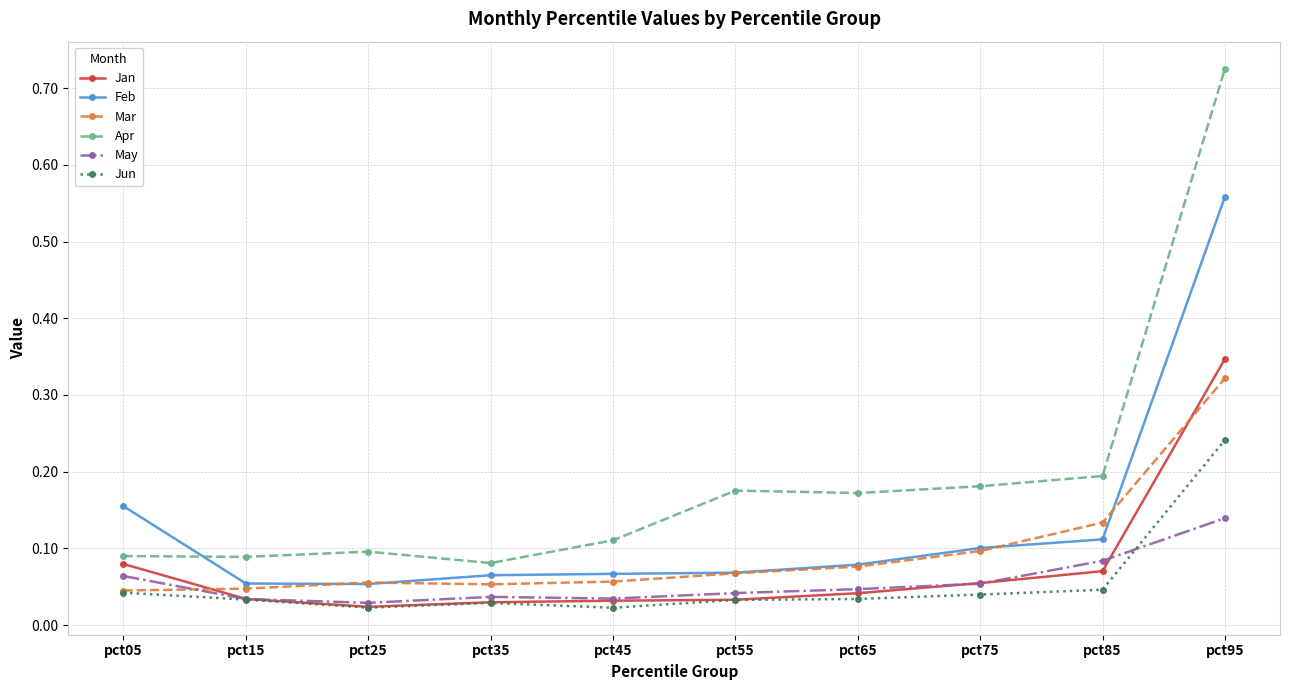

In Mar, how many points are lower than both neighbors (excluding endpoints)?

1